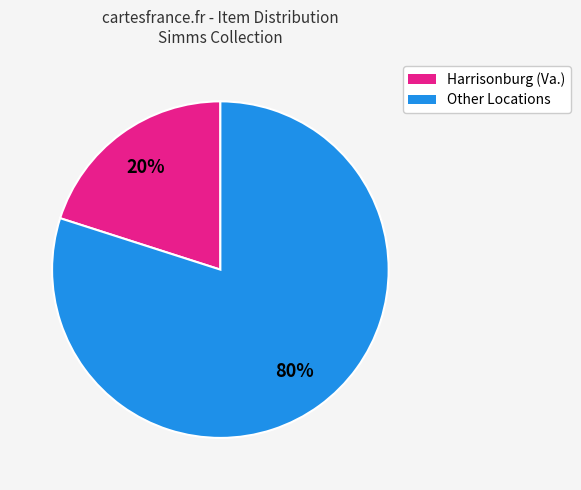

To the nearest percent, what is the average slice percentage?

50%